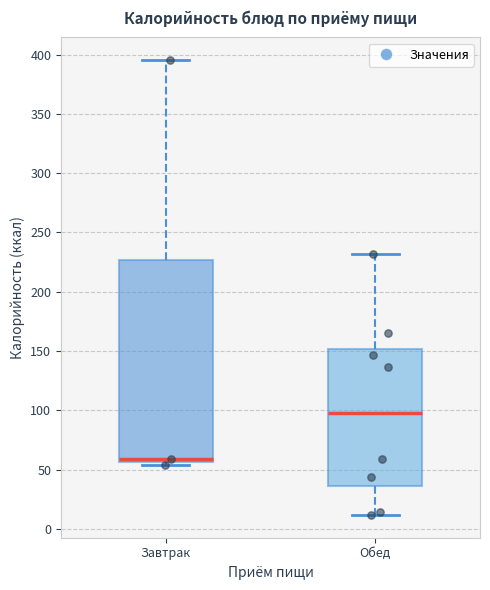

Reading left to right, read every box against the y-axis: the position of its median line, the range the box covers, and the ends of its whiskers. The values are not printed on the chart, so give them approximately, as read against the axis.

Завтрак: median 60, box 55 to 225, whiskers 55 (just below the box's lower edge) to 395
Обед: median 100, box 35 to 150, whiskers 10 to 230